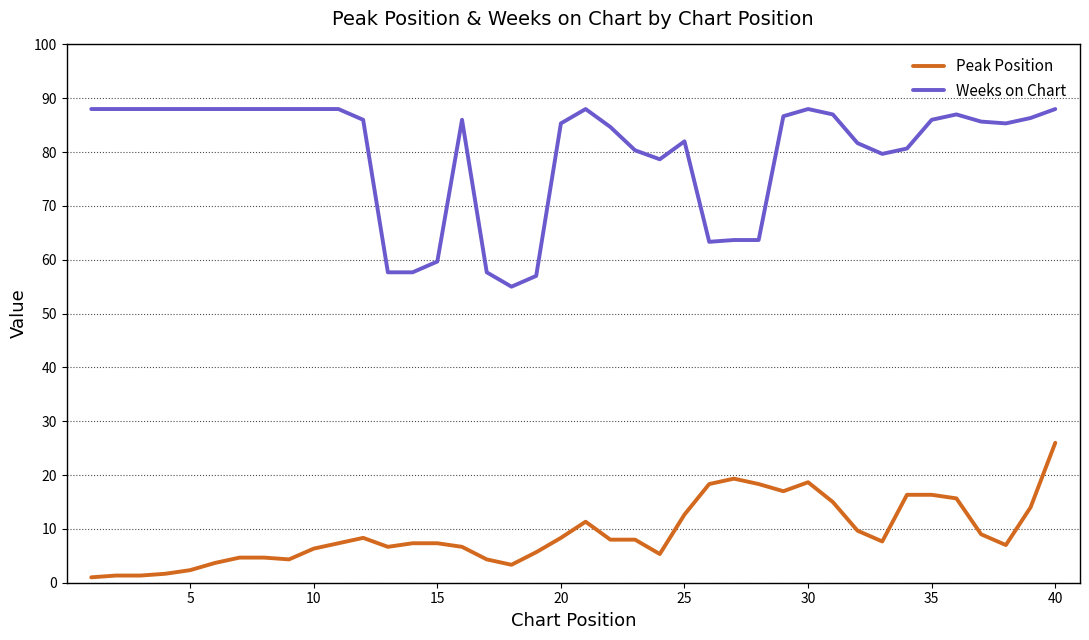

True or false: Peak Position and Weeks on Chart cross at least once.

False